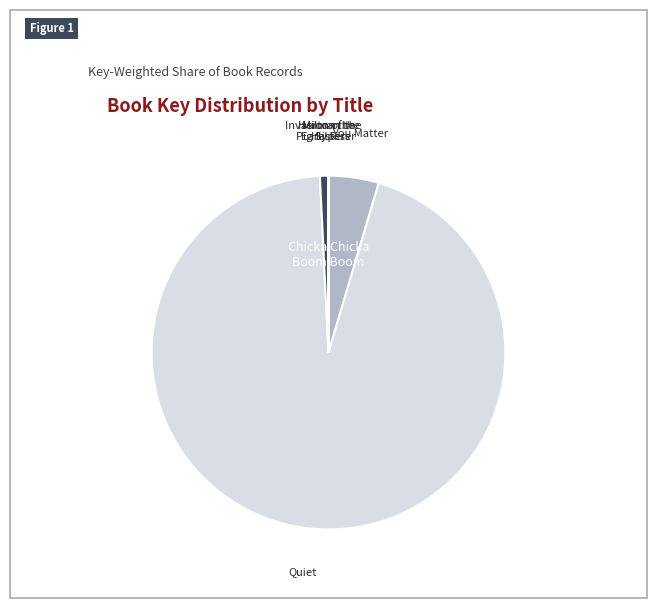

What is the largest slice in the pie chart?

Quiet